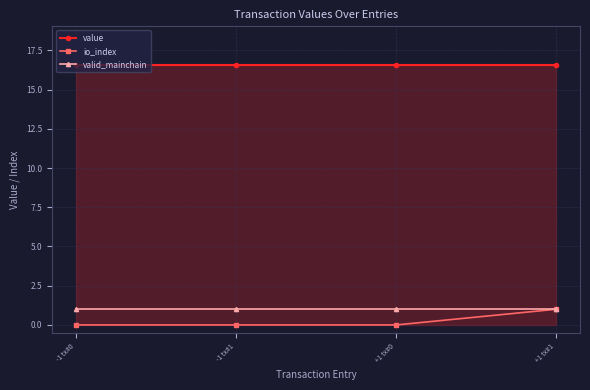

What are all the series names shown in the legend?

value, io_index, valid_mainchain